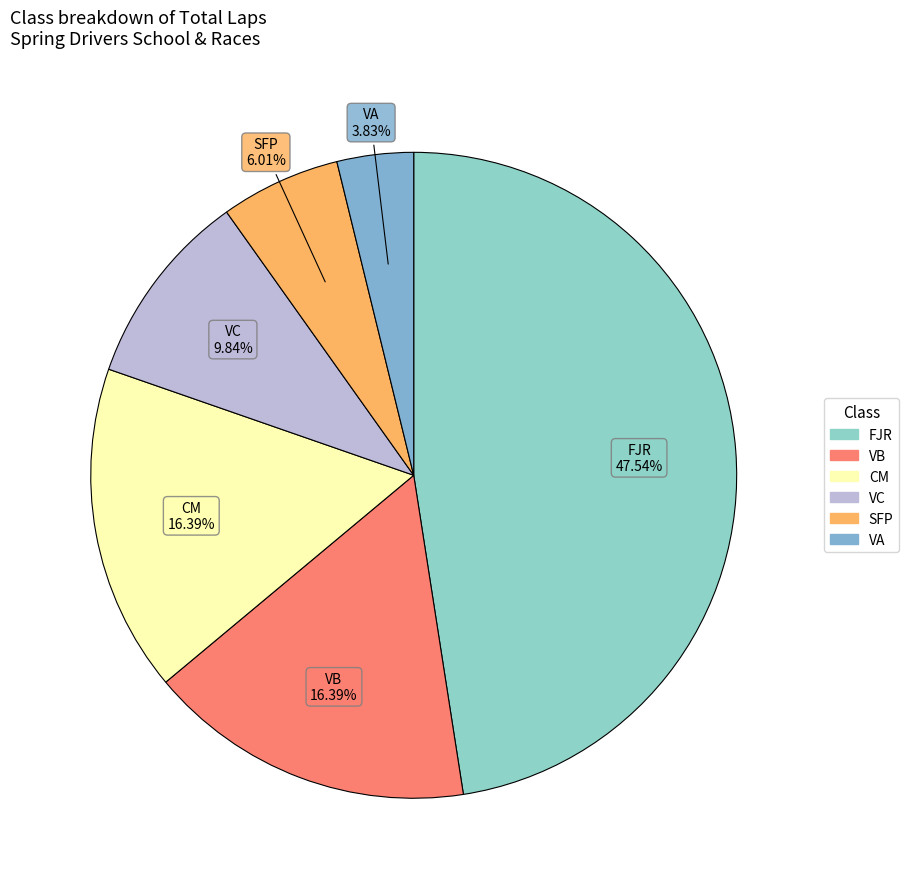

How much of the chart is everything except FJR?

52.5%